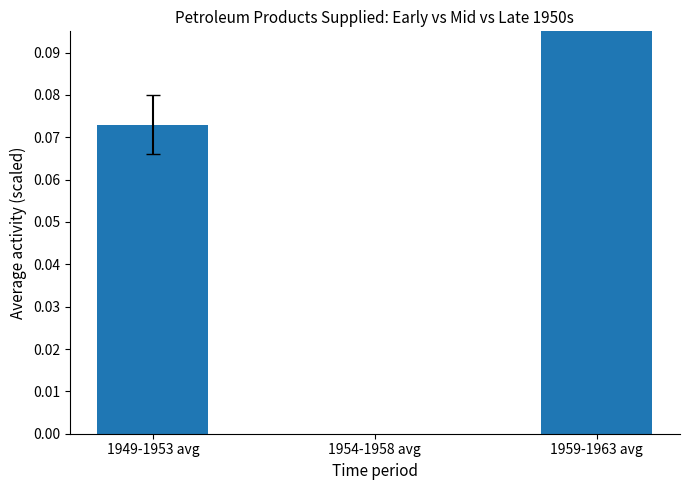

What is the sum of the values at 1954-1958 avg and 1949-1953 avg?

0.1